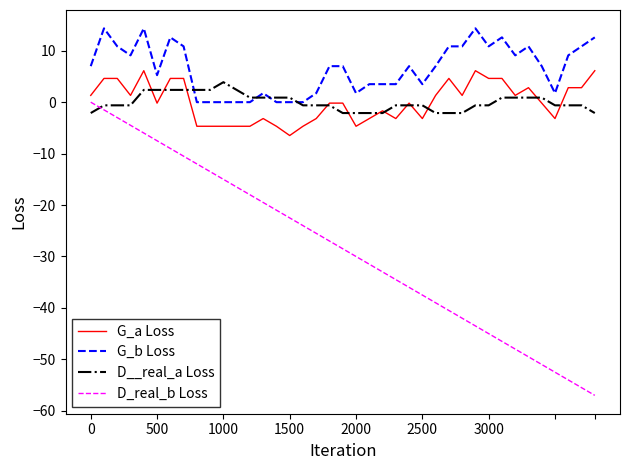

Which series has the widest spread of values?

D_real_b Loss